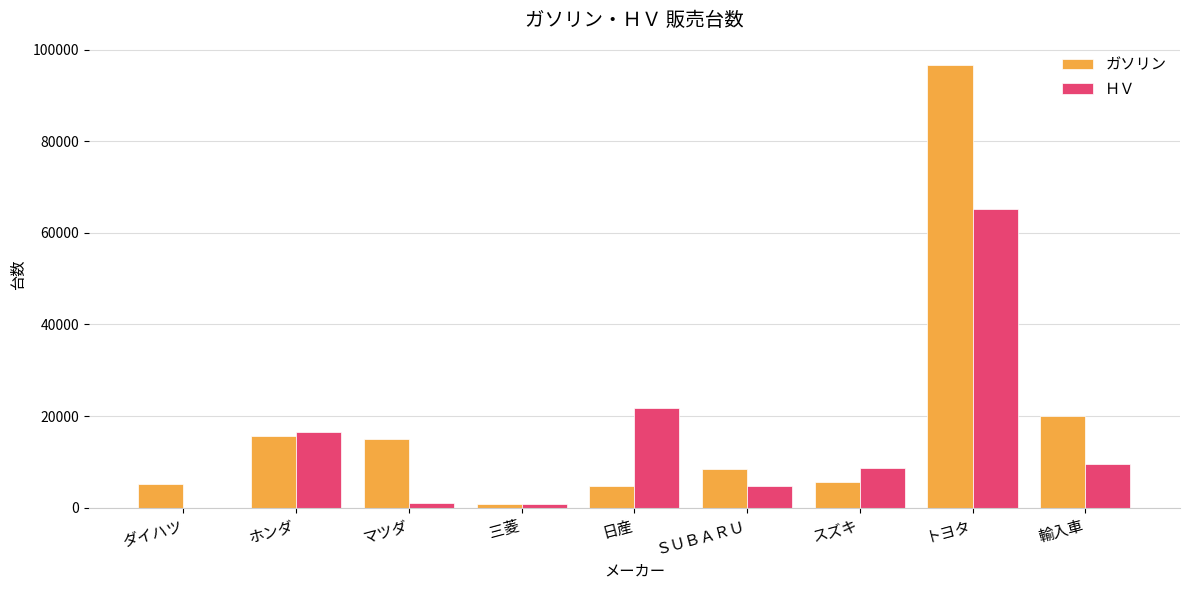

At which category does the chart reach its peak across all series?

トヨタ